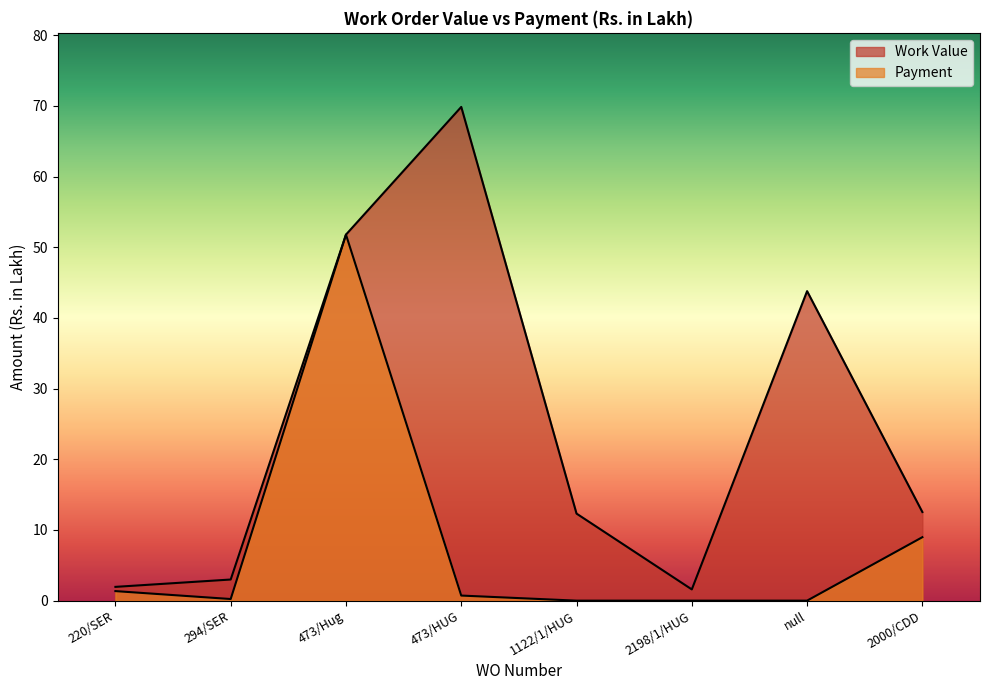

True or false: Payment and Work Value cross at least once.

False